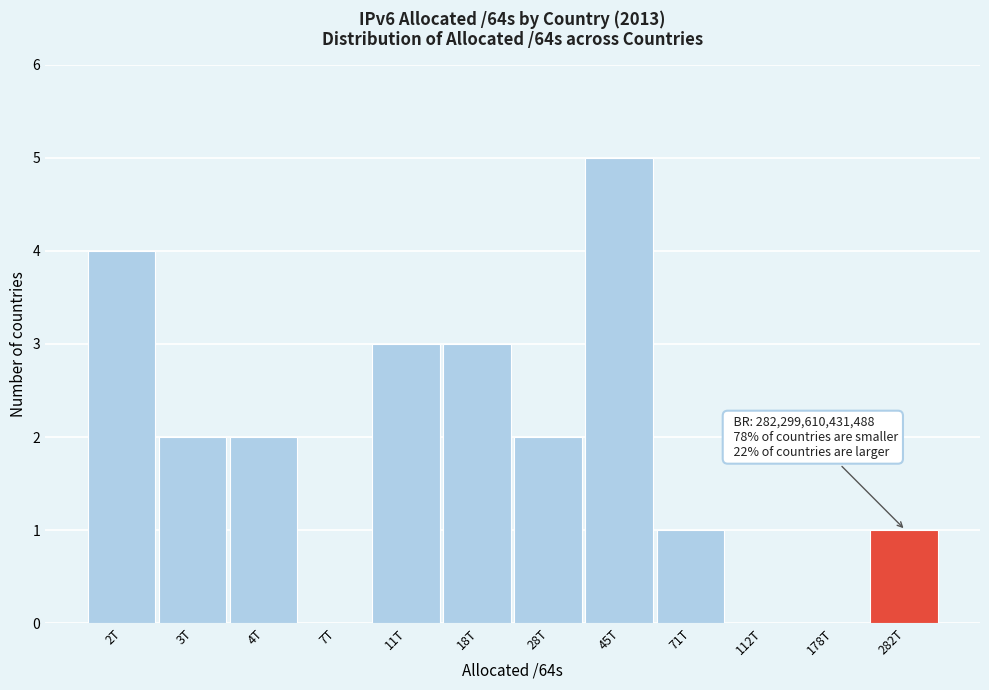

Reading left to right, extract all data points from this chart.

2T=4	3T=2	4T=2	7T=0	11T=3	18T=3	28T=2	45T=5	71T=1	112T=0	178T=0	282T=1